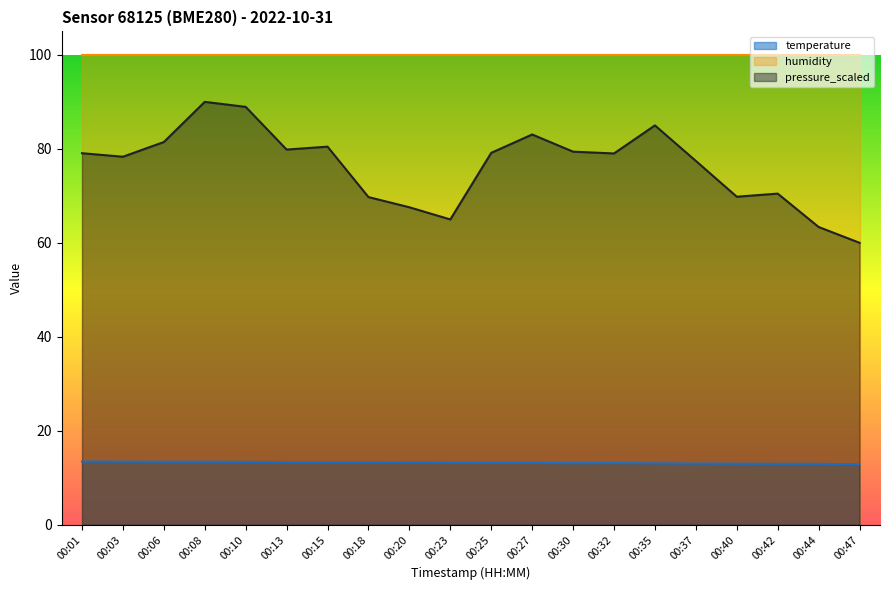

Between 00:03 and 00:13, which is larger?

00:03